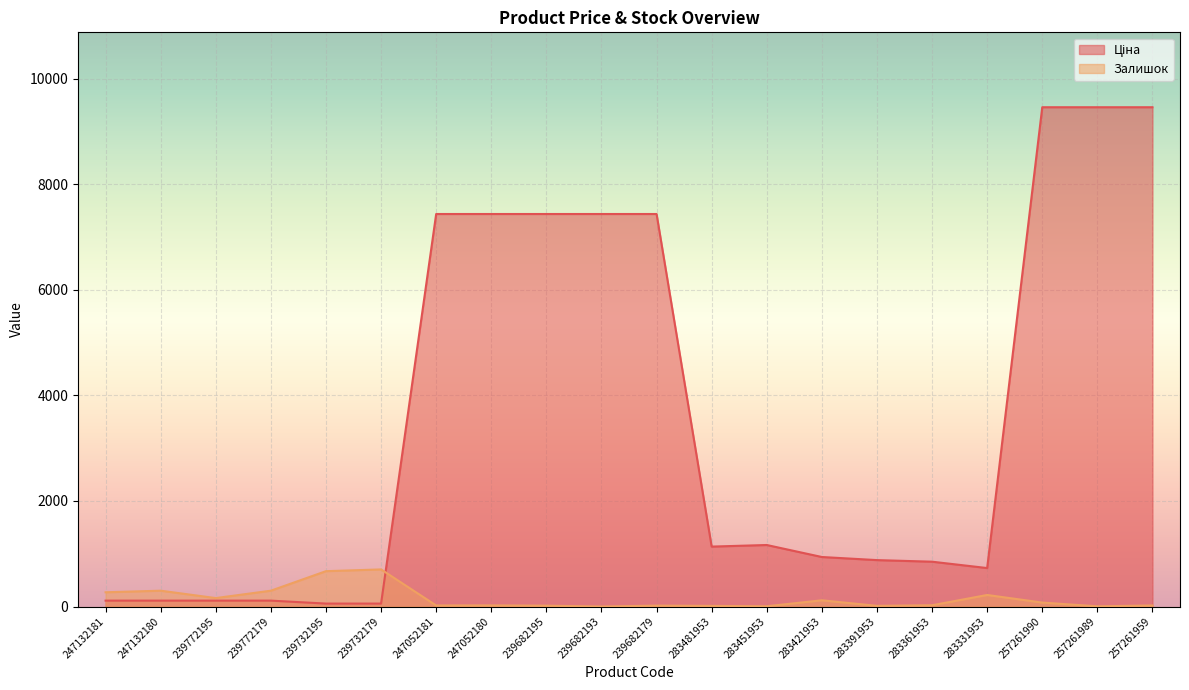

What is the average value of the Залишок series?

148.3